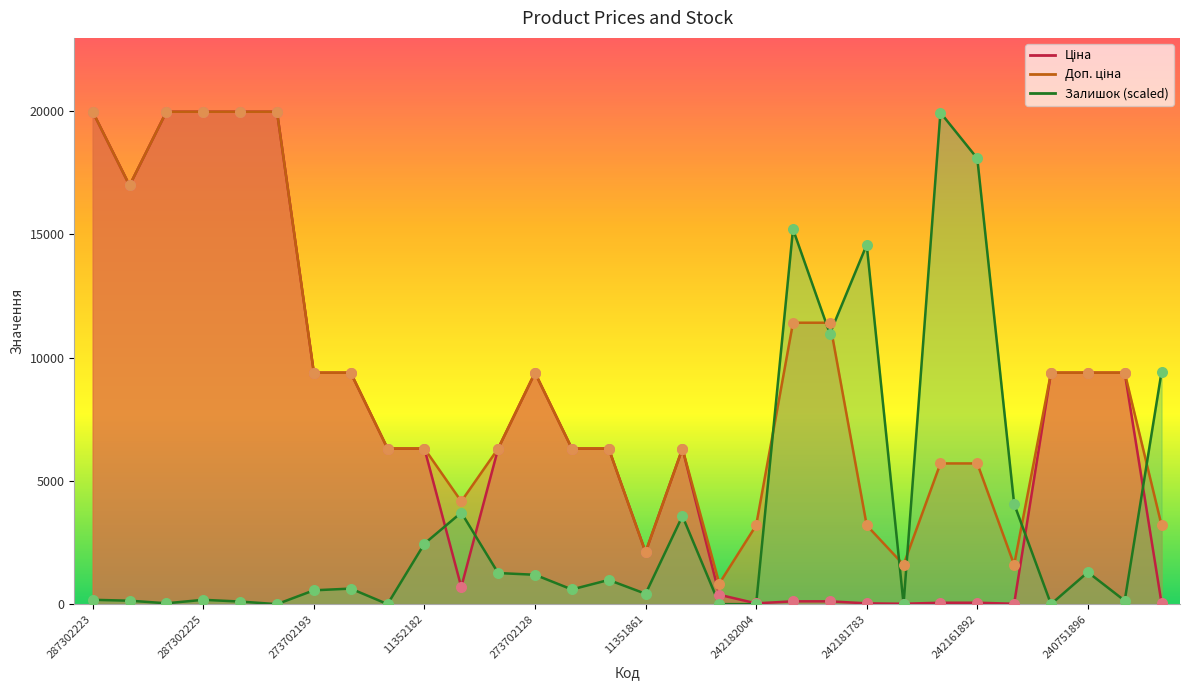

Which series contains the highest Y value?

Ціна